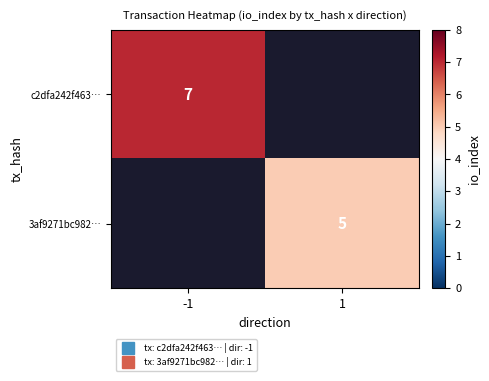

What is the highest value of the 3af9271bc982… series?

5